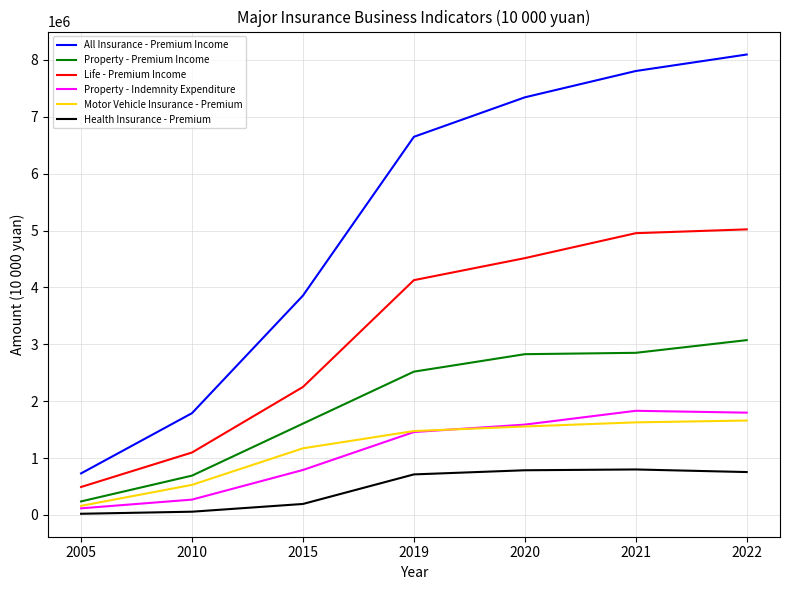

What is the maximum value shown in the chart?

8096114.2